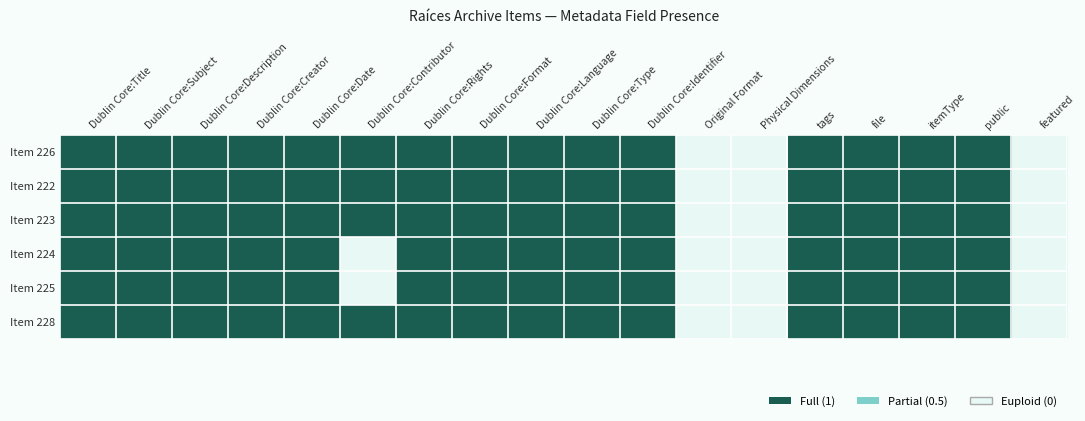

Reading left to right, transcribe all the data shown in this chart.

Item 226: Dublin Core:Title=1	Dublin Core:Subject=1	Dublin Core:Description=1	Dublin Core:Creator=1	Dublin Core:Date=1	Dublin Core:Contributor=1	Dublin Core:Rights=1	Dublin Core:Format=1	Dublin Core:Language=1	Dublin Core:Type=1	Dublin Core:Identifier=1	Original Format=0	Physical Dimensions=0	tags=1	file=1	itemType=1	public=1	featured=0
Item 222: Dublin Core:Title=1	Dublin Core:Subject=1	Dublin Core:Description=1	Dublin Core:Creator=1	Dublin Core:Date=1	Dublin Core:Contributor=1	Dublin Core:Rights=1	Dublin Core:Format=1	Dublin Core:Language=1	Dublin Core:Type=1	Dublin Core:Identifier=1	Original Format=0	Physical Dimensions=0	tags=1	file=1	itemType=1	public=1	featured=0
Item 223: Dublin Core:Title=1	Dublin Core:Subject=1	Dublin Core:Description=1	Dublin Core:Creator=1	Dublin Core:Date=1	Dublin Core:Contributor=1	Dublin Core:Rights=1	Dublin Core:Format=1	Dublin Core:Language=1	Dublin Core:Type=1	Dublin Core:Identifier=1	Original Format=0	Physical Dimensions=0	tags=1	file=1	itemType=1	public=1	featured=0
Item 224: Dublin Core:Title=1	Dublin Core:Subject=1	Dublin Core:Description=1	Dublin Core:Creator=1	Dublin Core:Date=1	Dublin Core:Contributor=0	Dublin Core:Rights=1	Dublin Core:Format=1	Dublin Core:Language=1	Dublin Core:Type=1	Dublin Core:Identifier=1	Original Format=0	Physical Dimensions=0	tags=1	file=1	itemType=1	public=1	featured=0
Item 225: Dublin Core:Title=1	Dublin Core:Subject=1	Dublin Core:Description=1	Dublin Core:Creator=1	Dublin Core:Date=1	Dublin Core:Contributor=0	Dublin Core:Rights=1	Dublin Core:Format=1	Dublin Core:Language=1	Dublin Core:Type=1	Dublin Core:Identifier=1	Original Format=0	Physical Dimensions=0	tags=1	file=1	itemType=1	public=1	featured=0
Item 228: Dublin Core:Title=1	Dublin Core:Subject=1	Dublin Core:Description=1	Dublin Core:Creator=1	Dublin Core:Date=1	Dublin Core:Contributor=1	Dublin Core:Rights=1	Dublin Core:Format=1	Dublin Core:Language=1	Dublin Core:Type=1	Dublin Core:Identifier=1	Original Format=0	Physical Dimensions=0	tags=1	file=1	itemType=1	public=1	featured=0